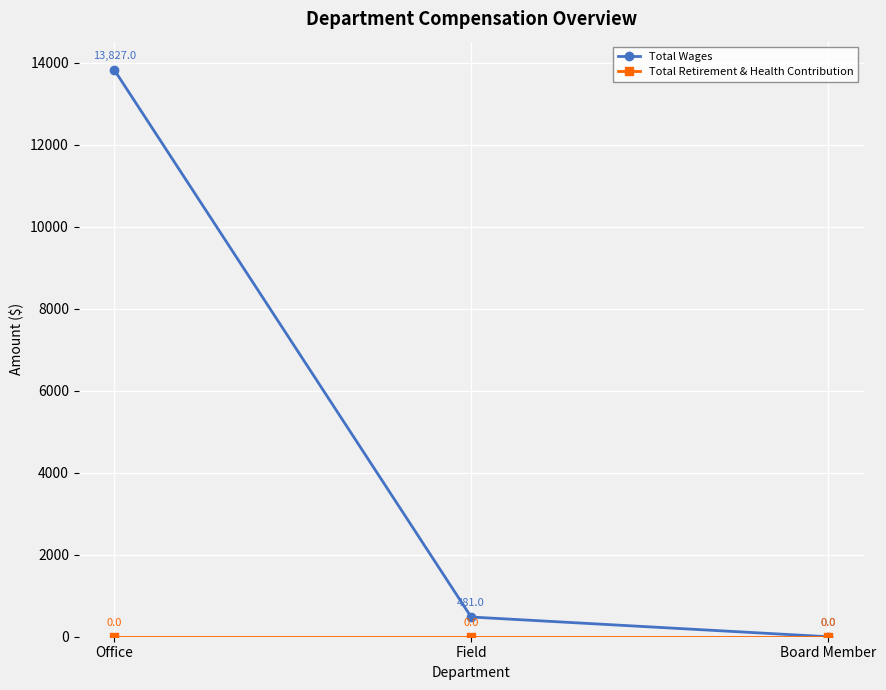

Is it true that Total Wages equals 0 at Board Member?

True